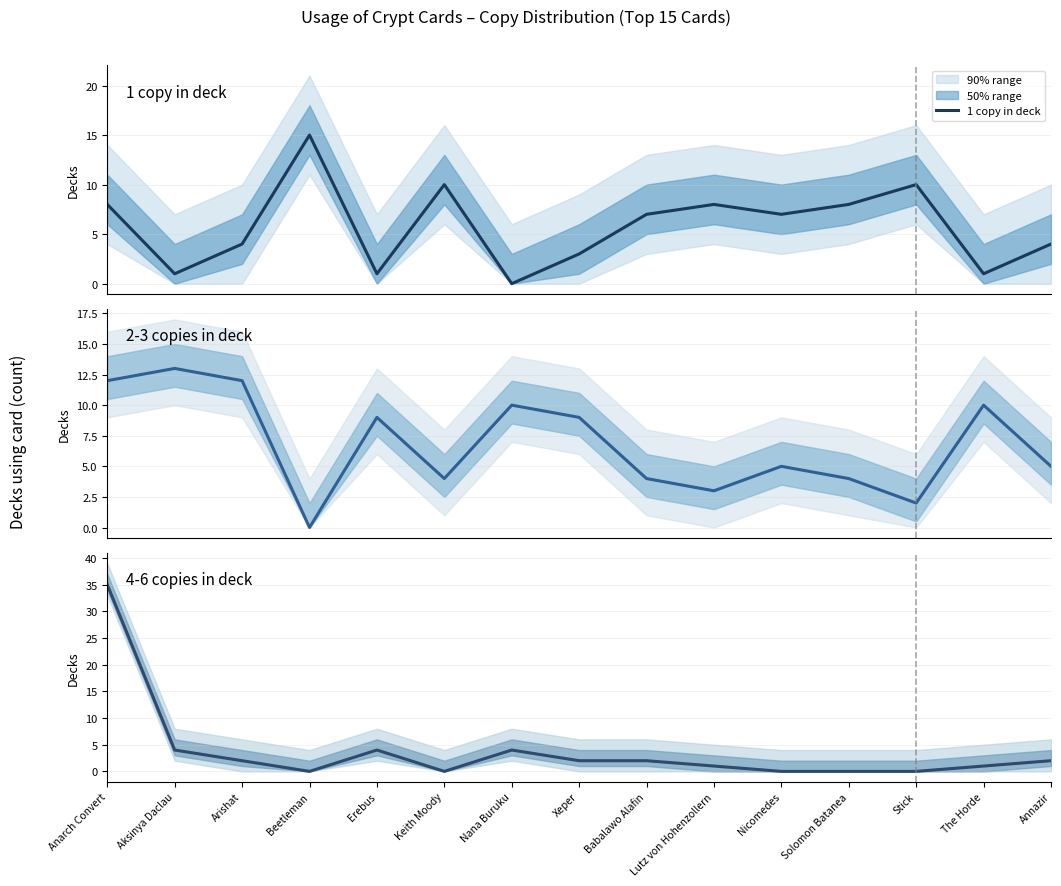

What is the total value across all series at Beetleman?

15